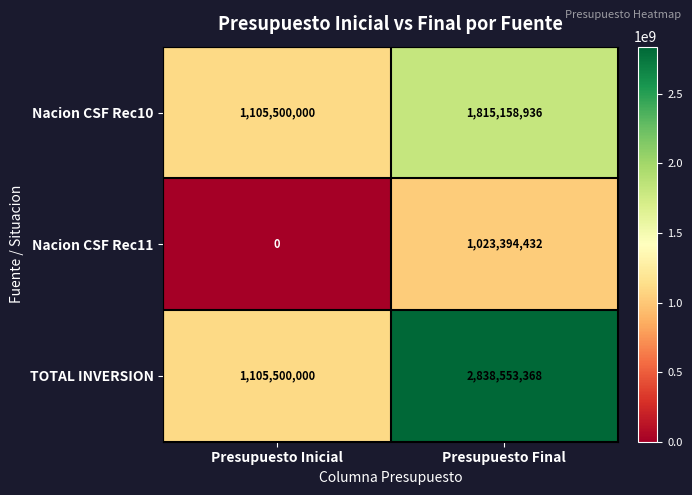

At which label does TOTAL INVERSION reach its peak?

Presupuesto Final